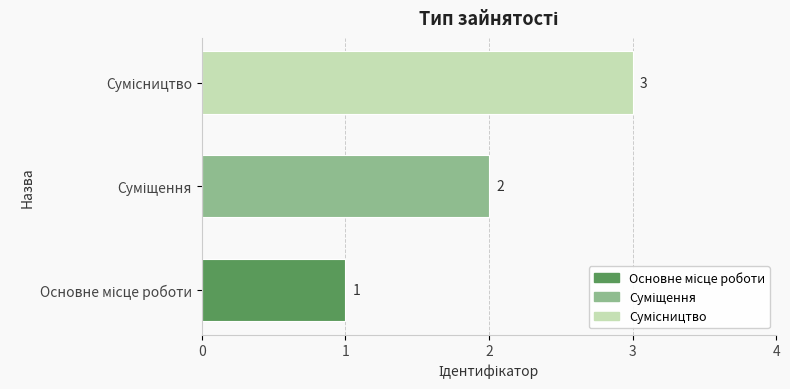

Count the values in the range 1 to 3.

3